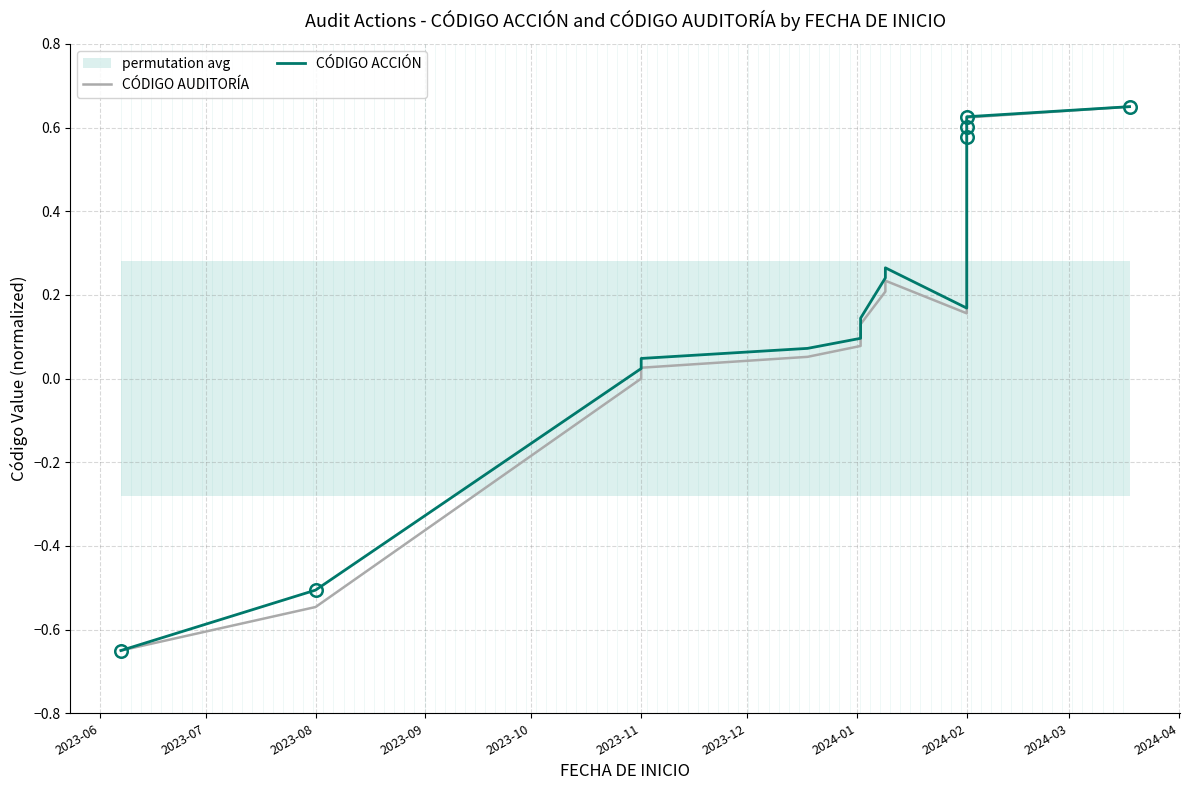

What is the label of the 17th point from the right?

2023-06